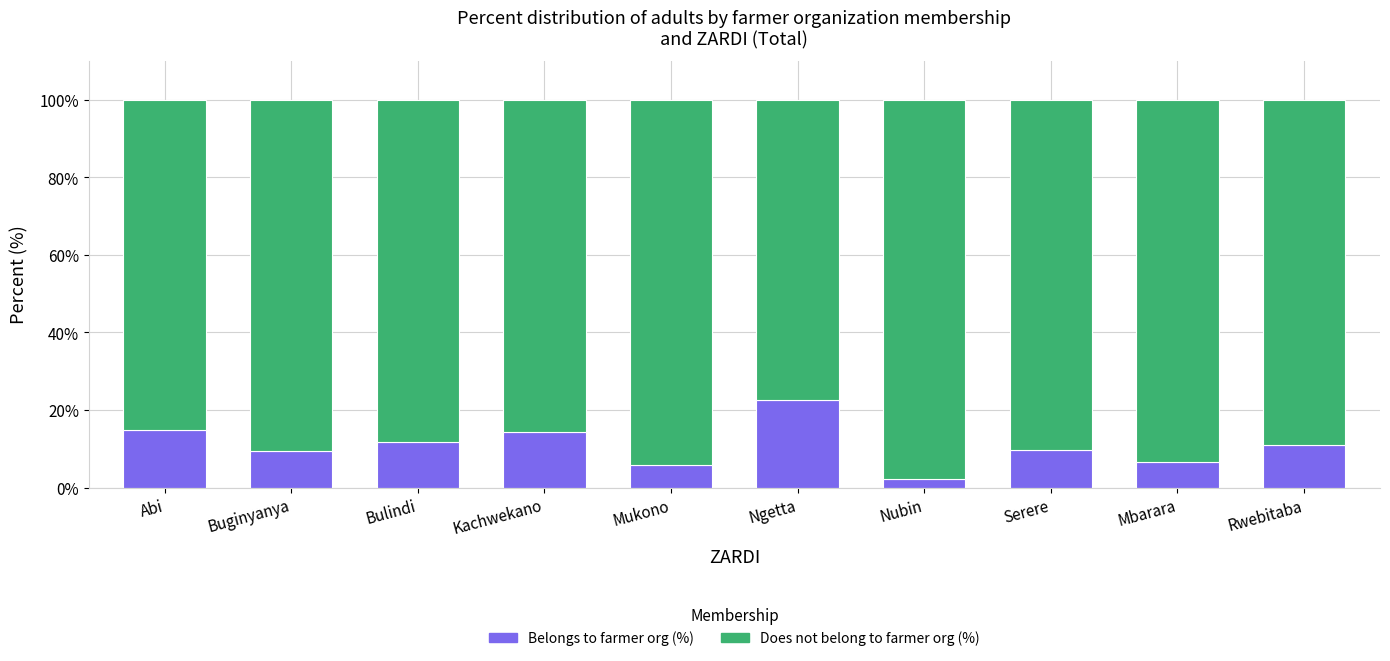

True or false: Belongs to farmer org (%) has a value of 24.6 at Kachwekano.

False